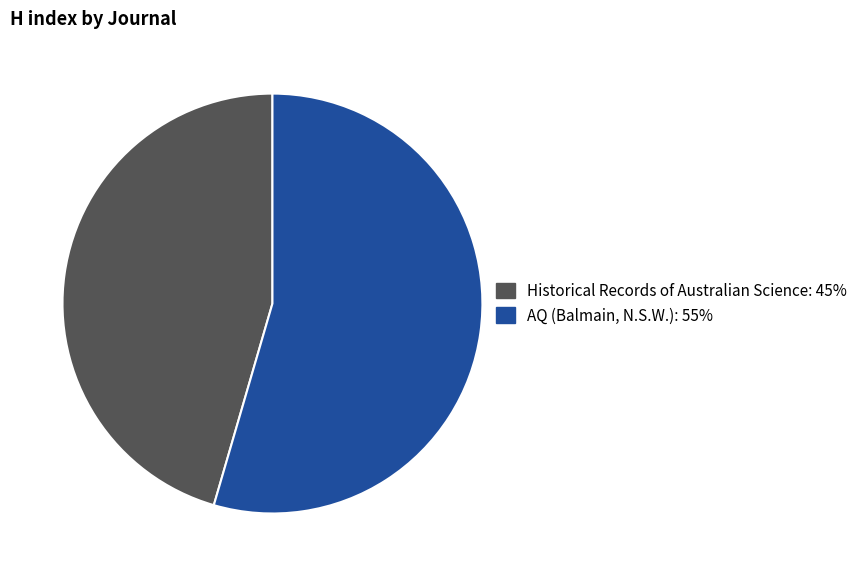

Between AQ (Balmain, N.S.W.) and Historical Records of Australian Science, which is larger?

AQ (Balmain, N.S.W.)